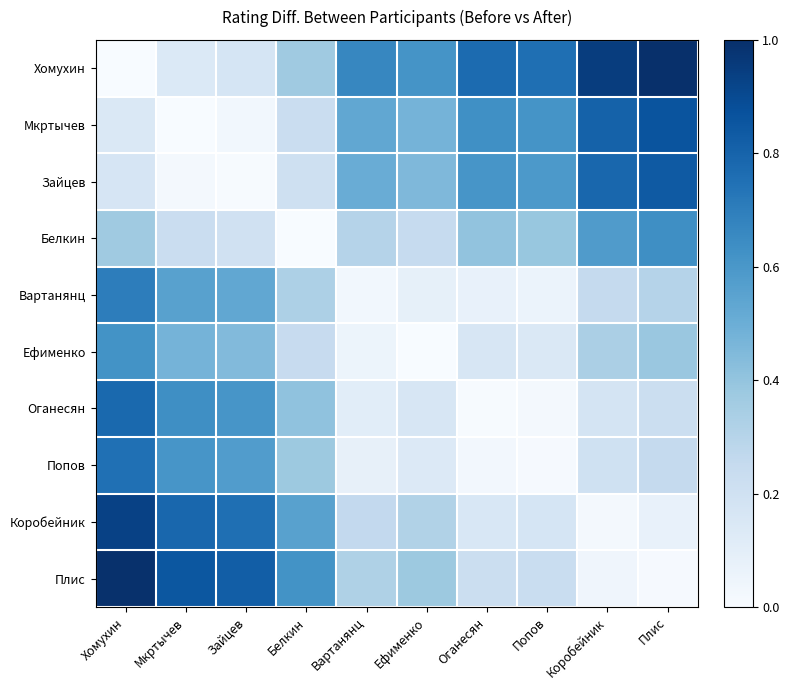

What is the total value across all series at Ефименко?

2.9